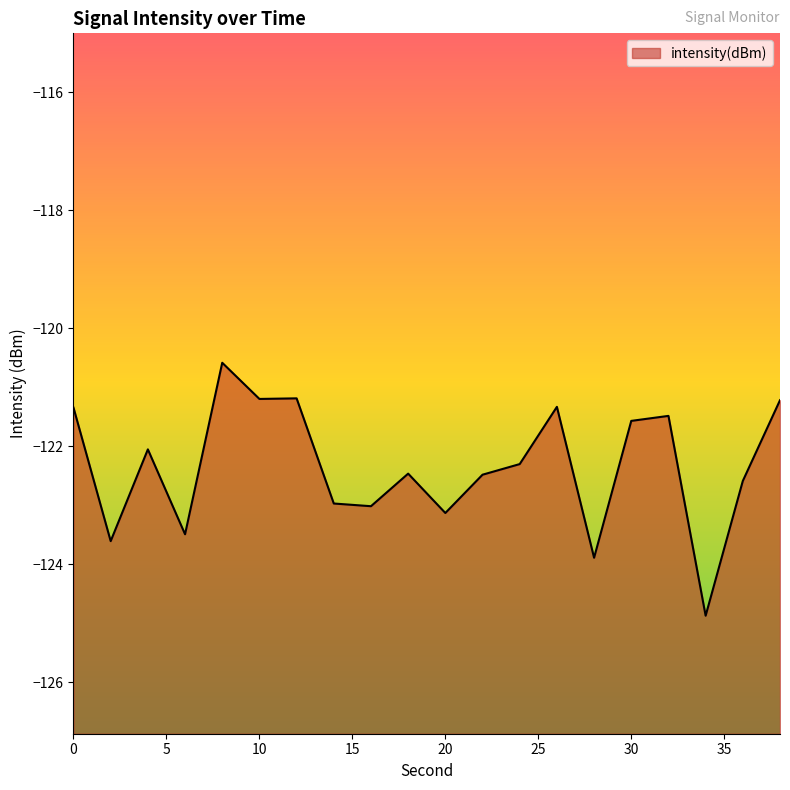

What is the value of the 20th point from the left?

-121.2